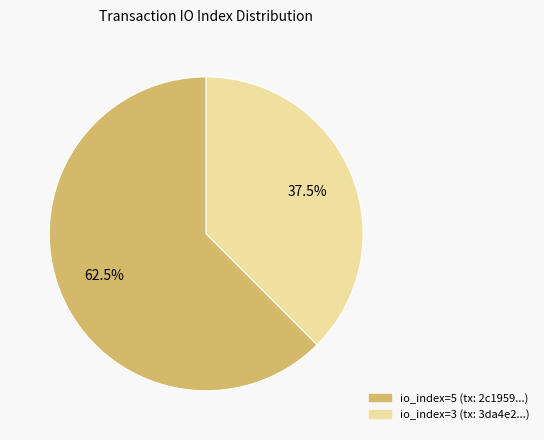

Is io_index=5 the majority of the pie?

Yes